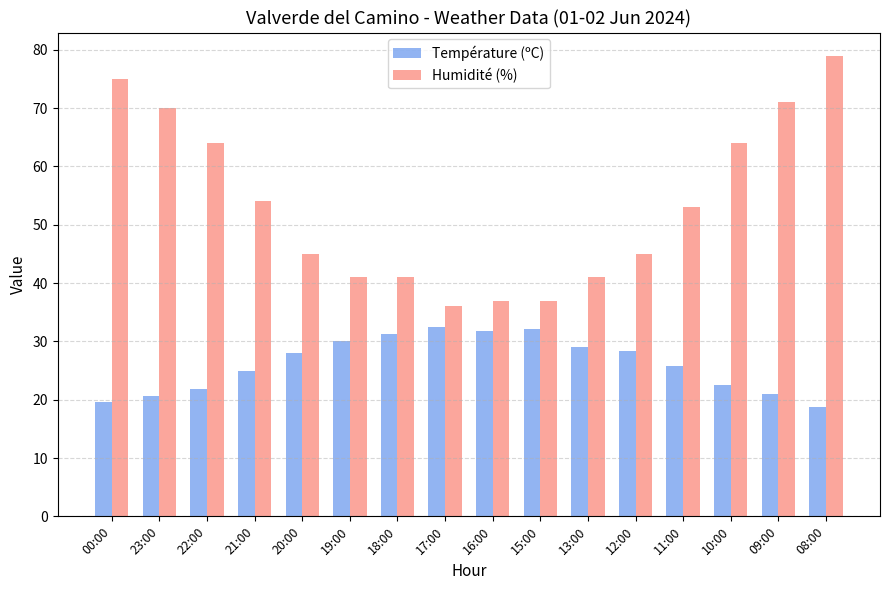

Which series changed the most between 18:00 and 10:00?

Humidité (%)